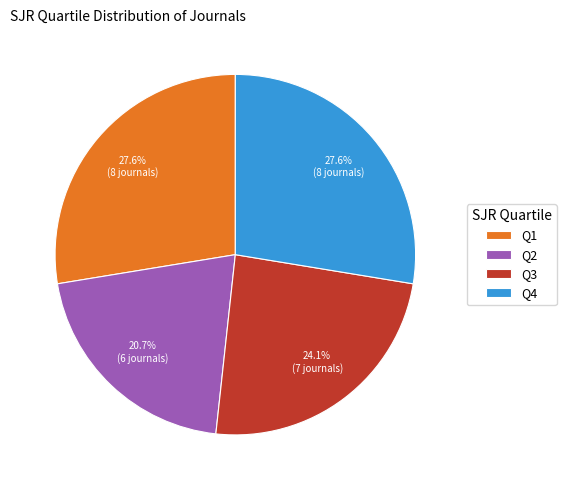

Do Q1 and Q2 together represent more than half of the pie?

No